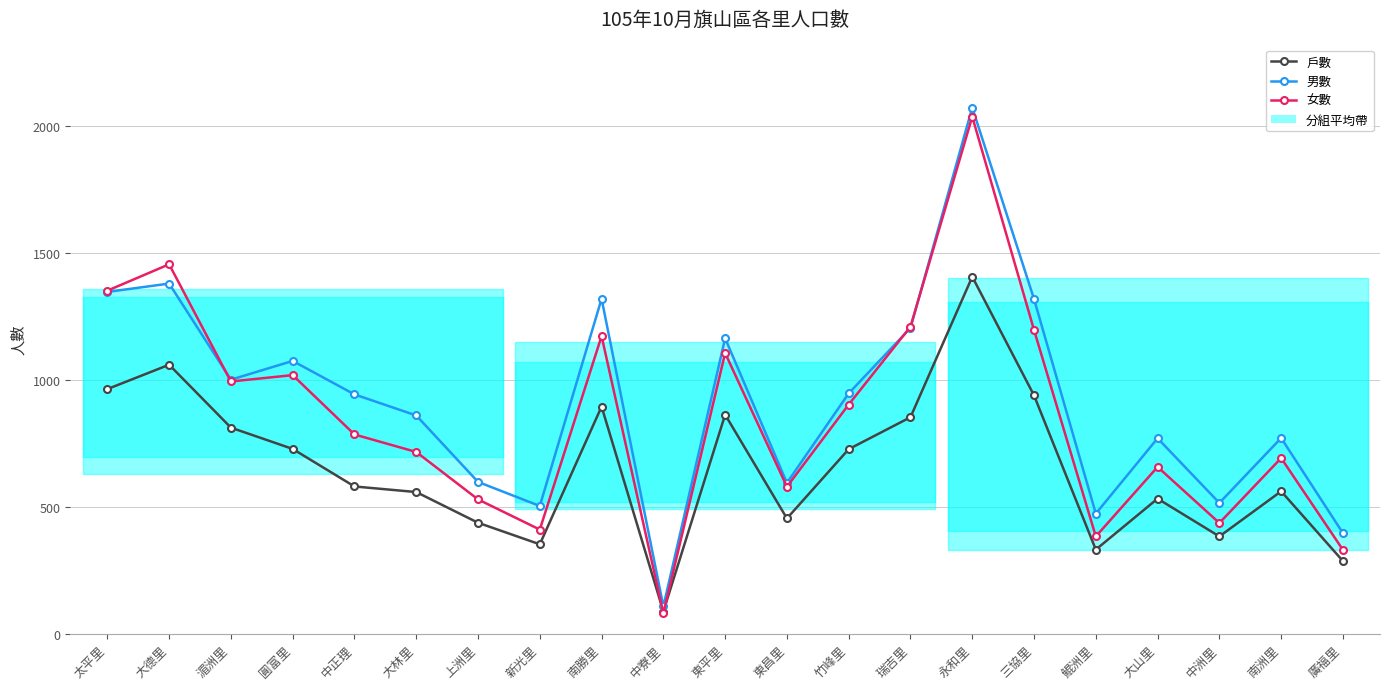

How many values in the 女數 series are below 785?

10